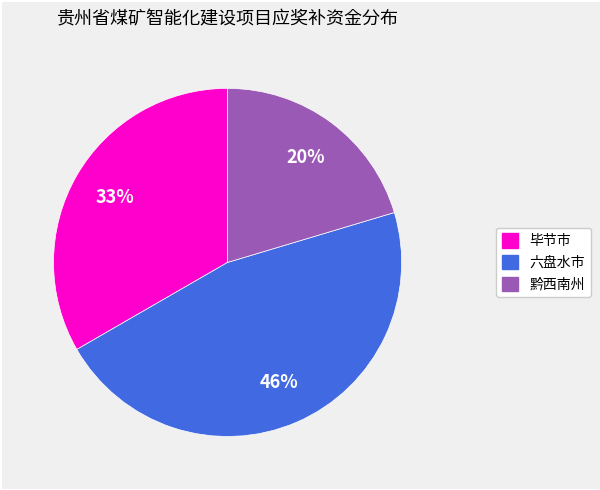

Combined, do 六盘水市 and 黔西南州 account for over 50%?

Yes